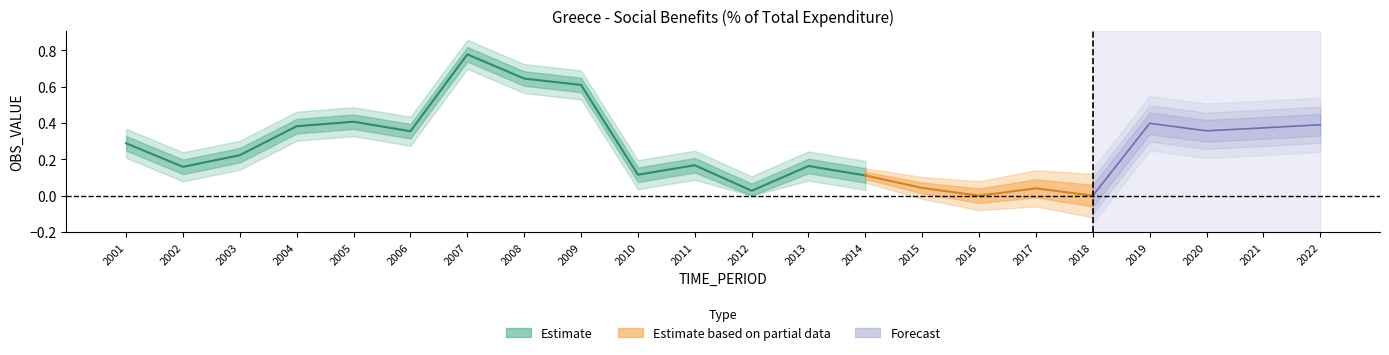

Reading left to right, extract all data points from this chart.

0.3	0.2	0.2	0.4	0.4	0.4	0.8	0.6	0.6	0.1	0.2	0.0	0.2	0.1	0.0	0.0	0.0	0.0	0.4	0.4	0.4	0.4